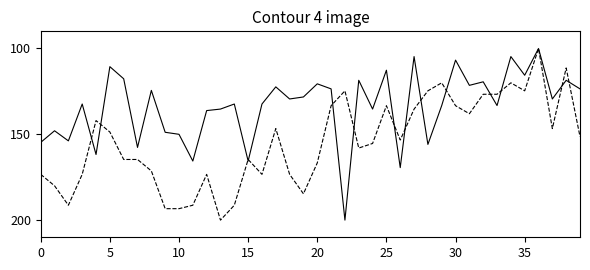

How many series are shown in this chart?

2